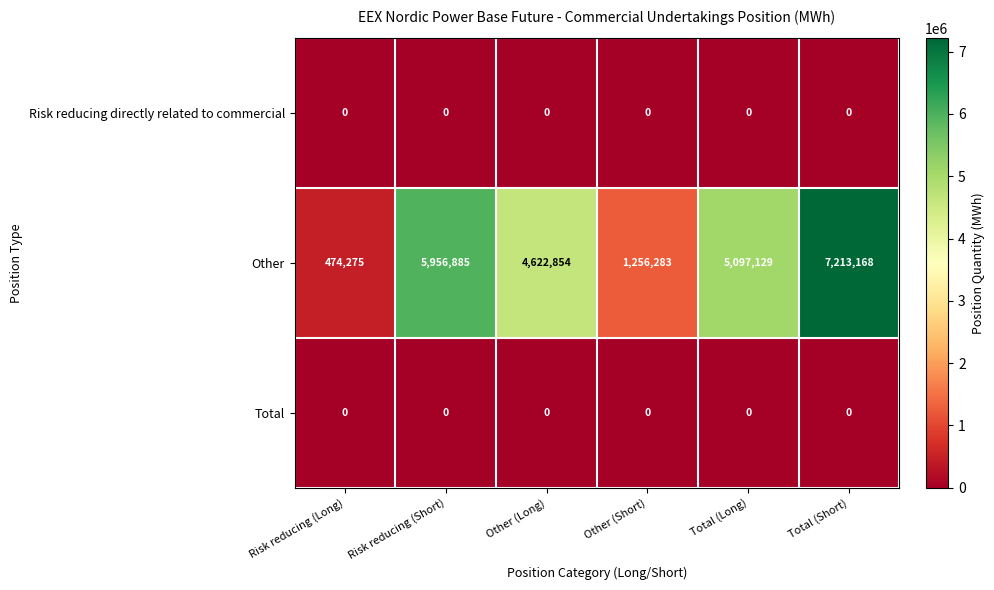

At which category is the sum across all series the highest?

Total (Short)